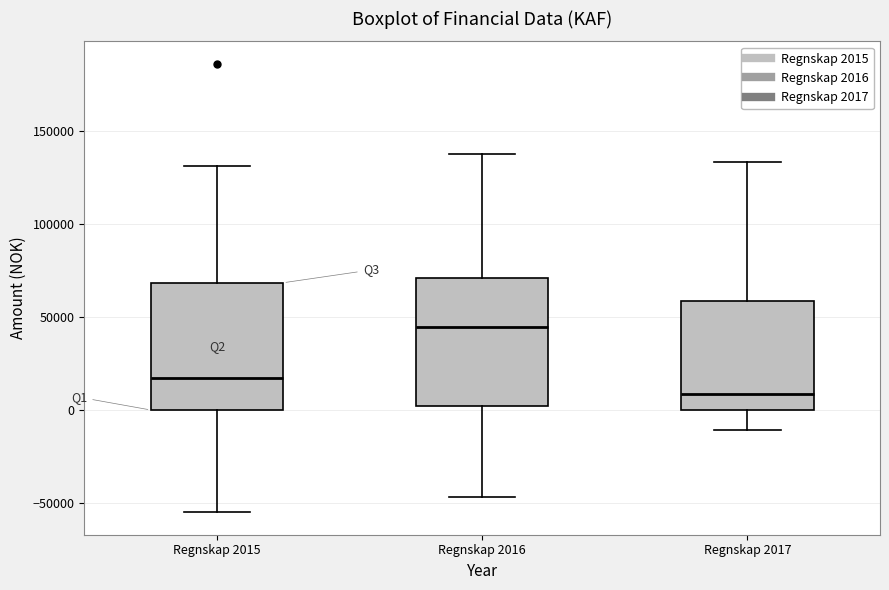

Which box's median line is the lowest?

Regnskap 2017